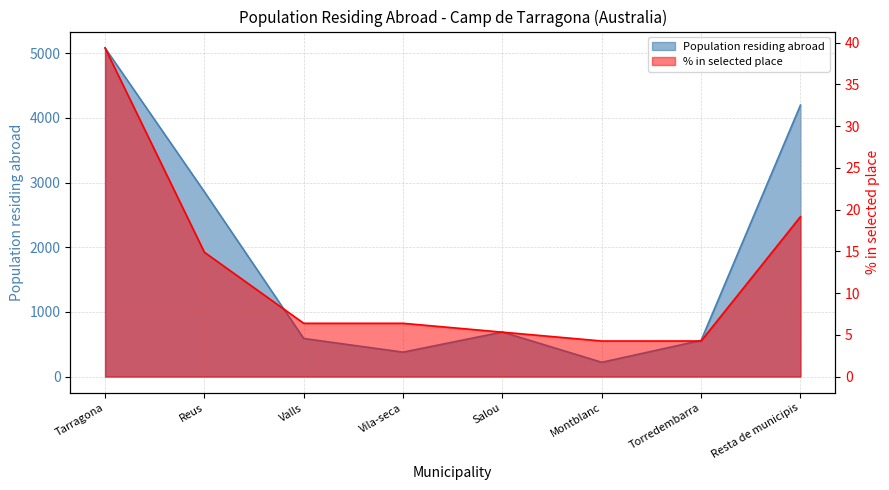

The Population in selected place (%) series shows 4.3 at Montblanc. True or false?

True